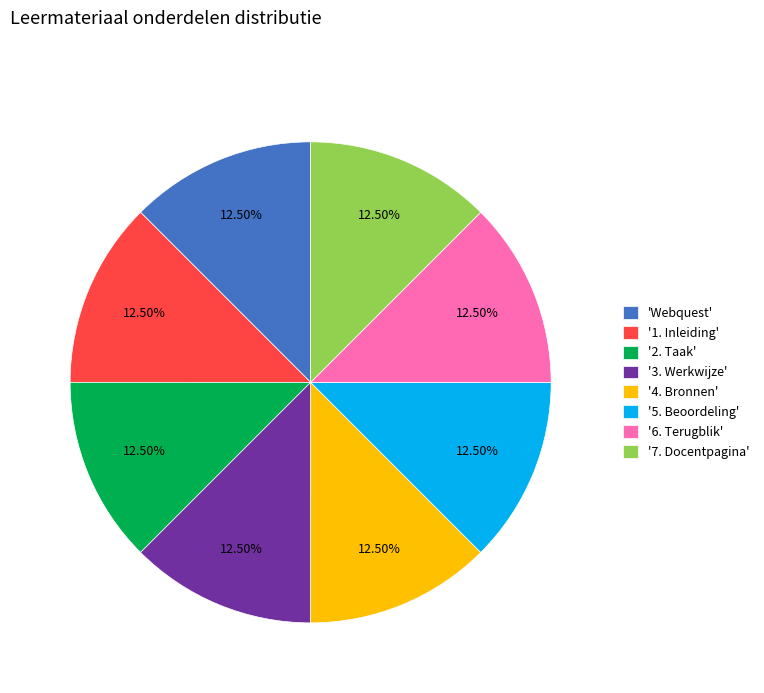

Does any single category account for the majority?

No